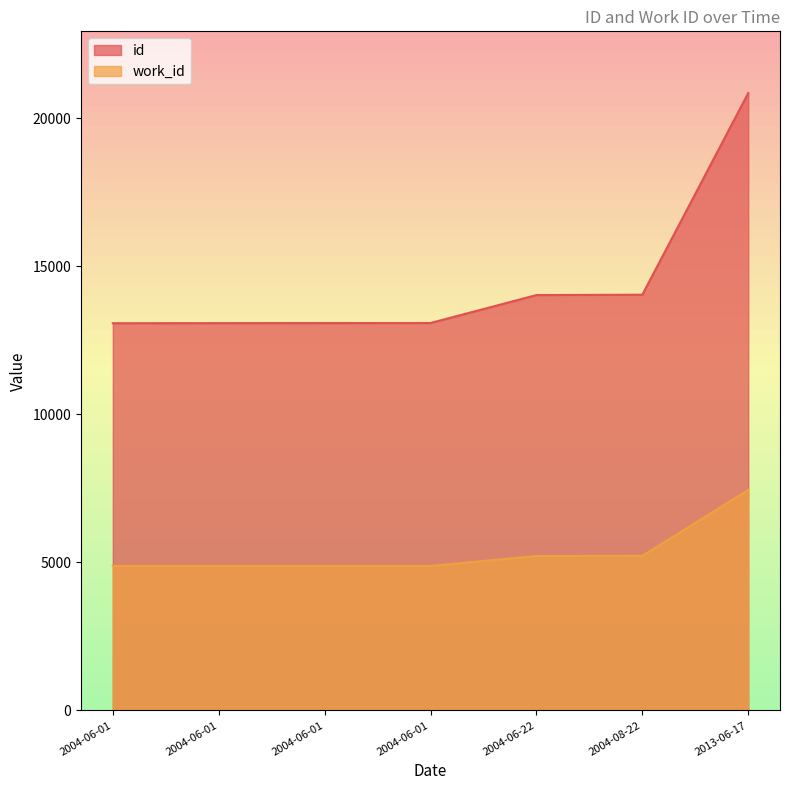

Where is id nearest to the value 16966?

2004-08-22